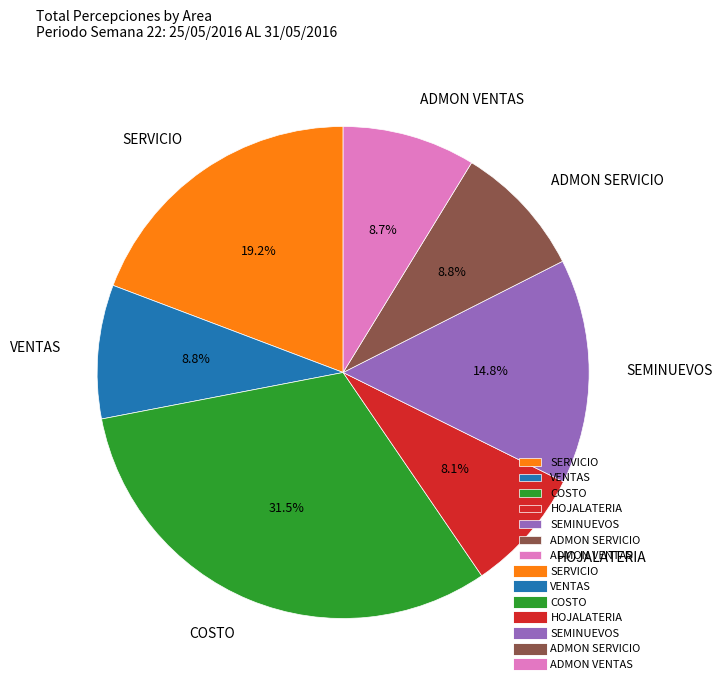

What is the ratio of the value at VENTAS to the value at ADMON SERVICIO?

1.0